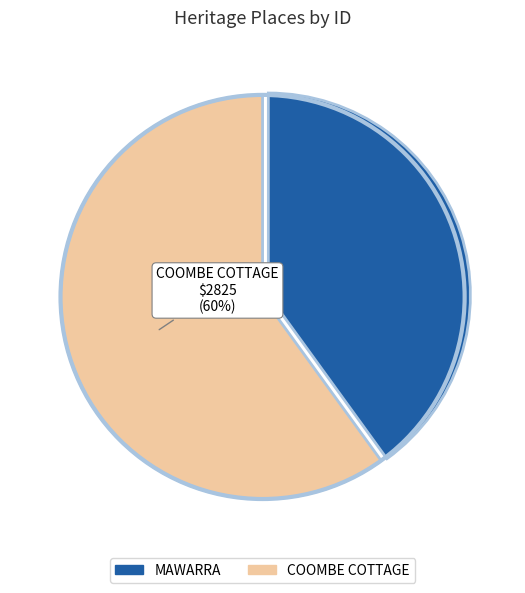

Which category accounts for the majority?

COOMBE COTTAGE